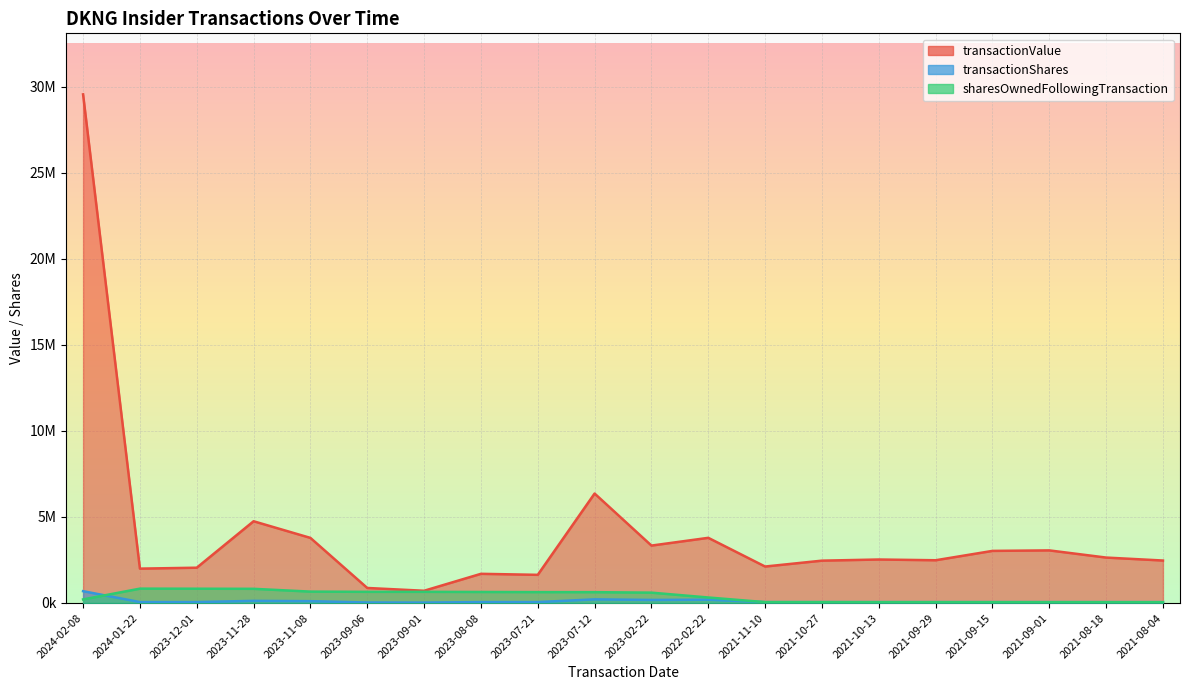

True or false: sharesOwnedFollowingTransaction and transactionValue intersect in this chart.

False